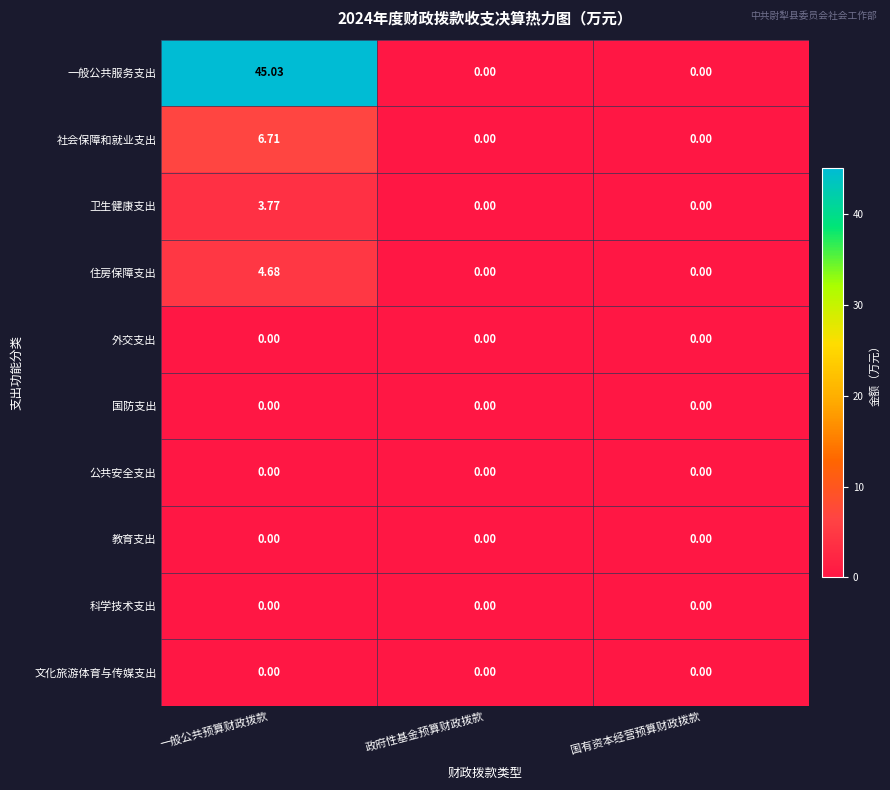

Between 一般公共预算财政拨款 and 政府性基金预算财政拨款, which series saw the biggest shift?

一般公共服务支出